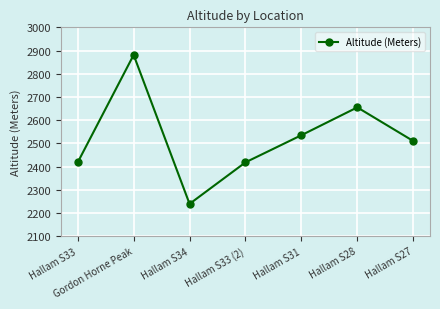

What is the minimum value shown in the chart?

2239